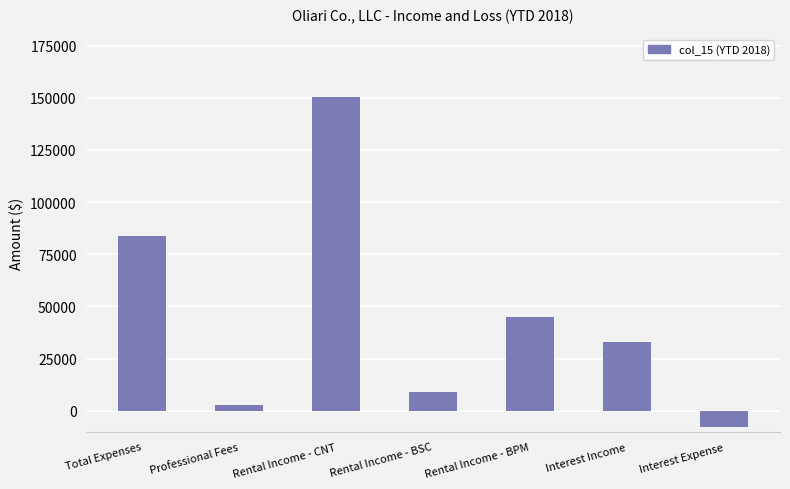

Reading right to left, list all the values displayed in this chart.

Interest Expense=-7748.4	Interest Income=32758.1	Rental Income - BPM=45000.0	Rental Income - BSC=9000.0	Rental Income - CNT=150300.0	Professional Fees=2583.8	Total Expenses=83649.9